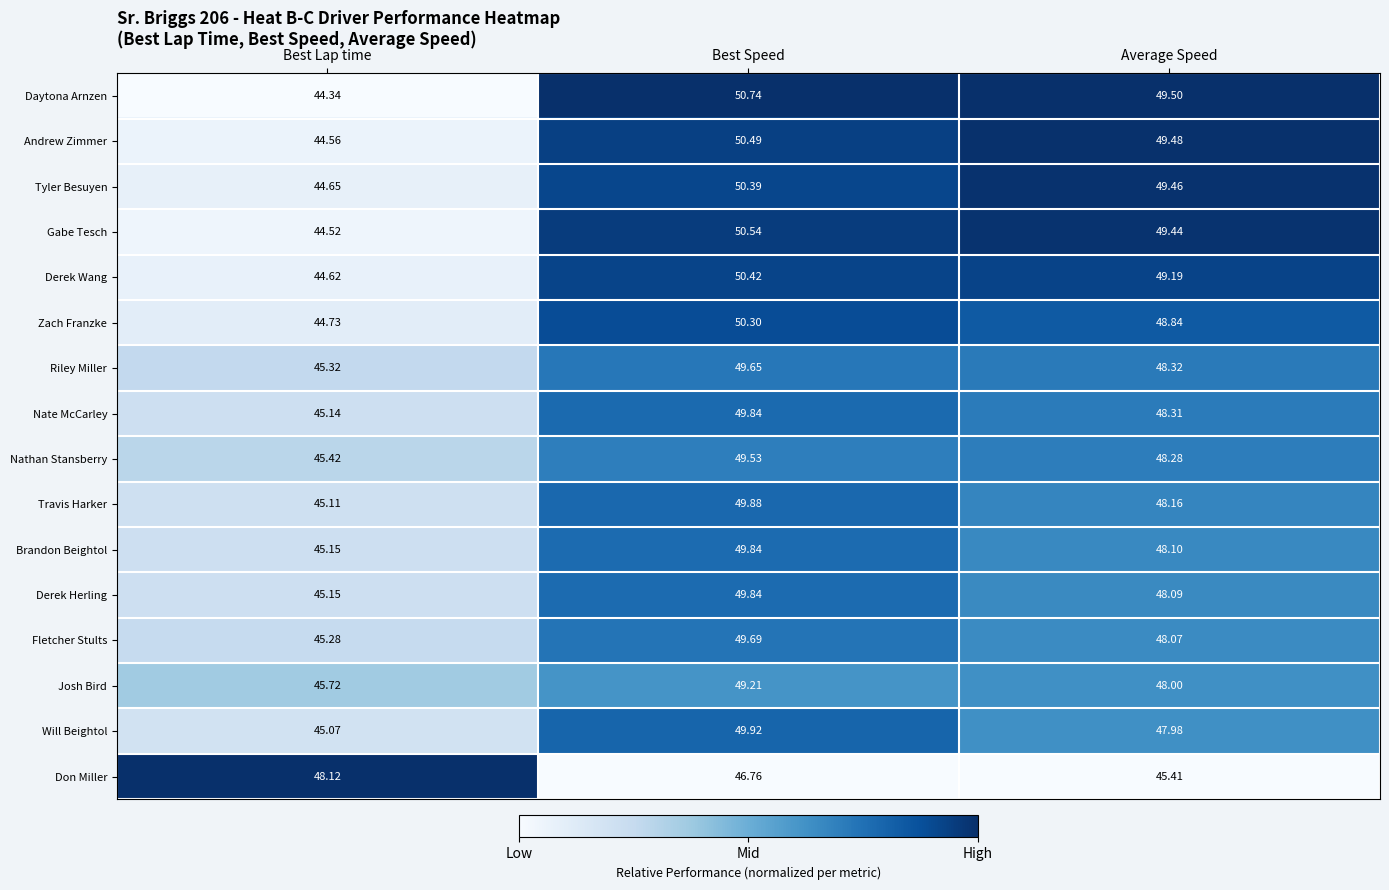

Which series has the widest spread of values?

Daytona Arnzen